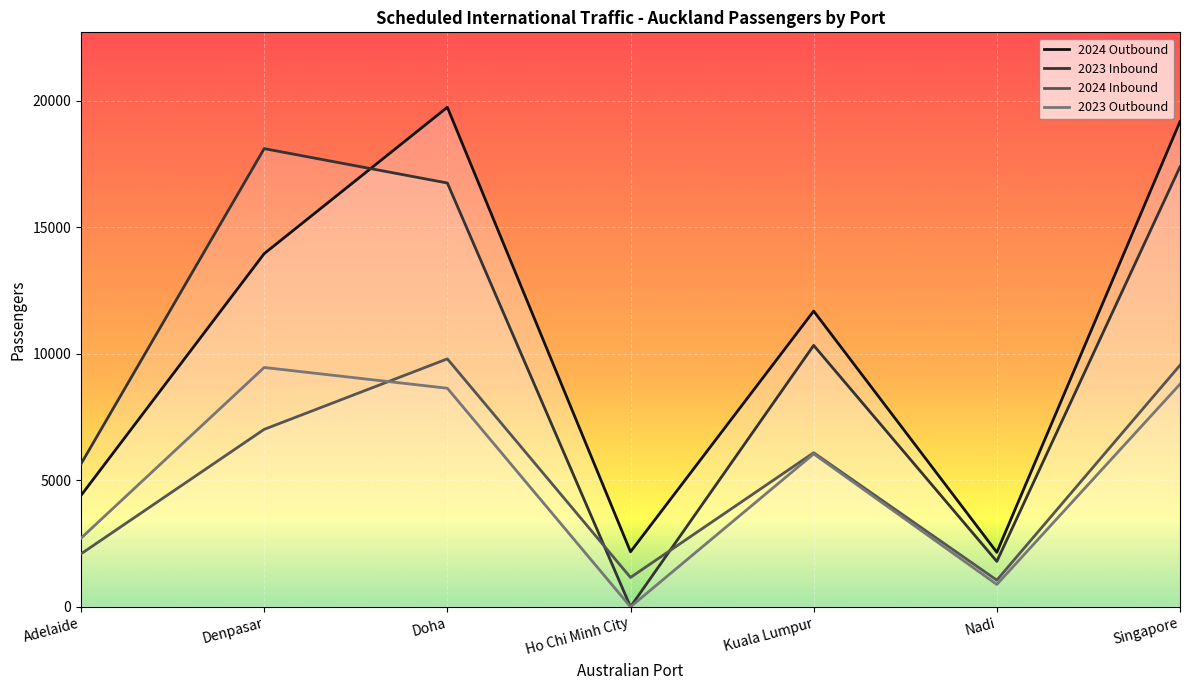

Where is 2024 Outbound nearest to the value 10950?

Kuala Lumpur